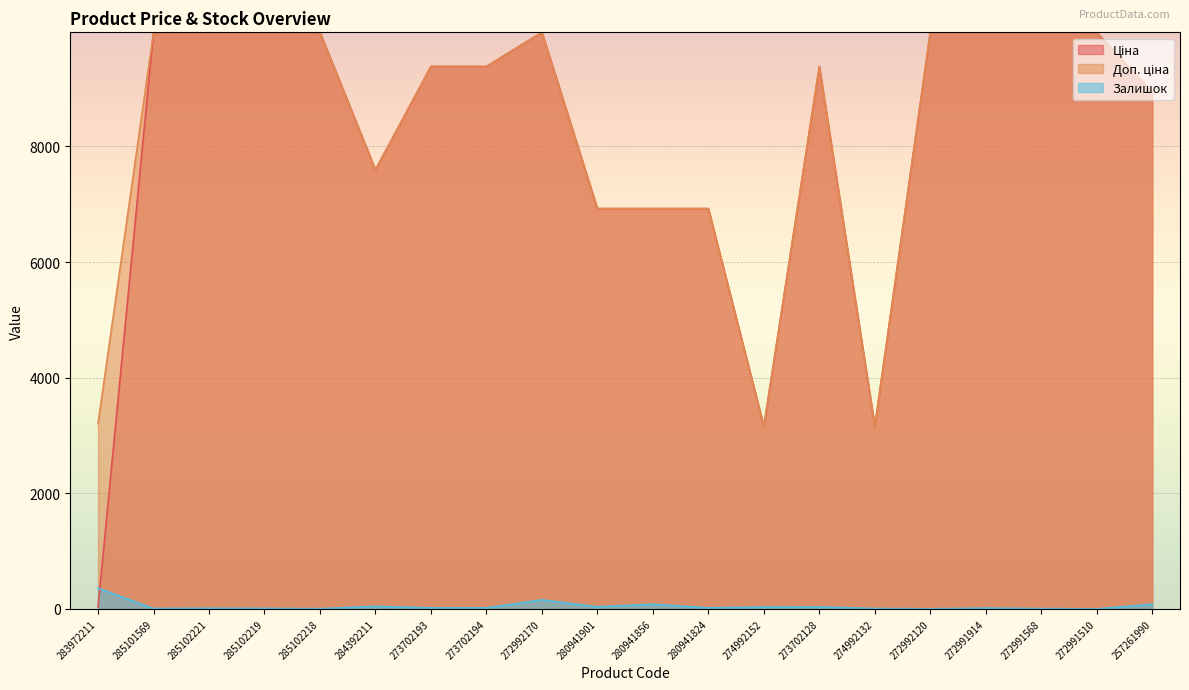

At which category does Доп. ціна reach its first local peak?

272992170